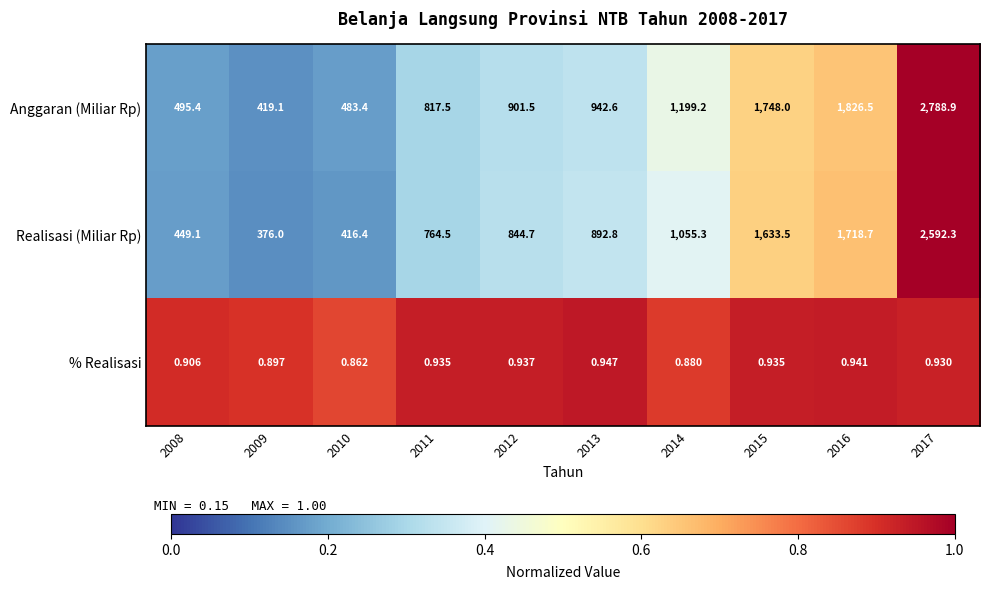

Which series changed the most between 2009 and 2014?

Anggaran (Miliar Rp)